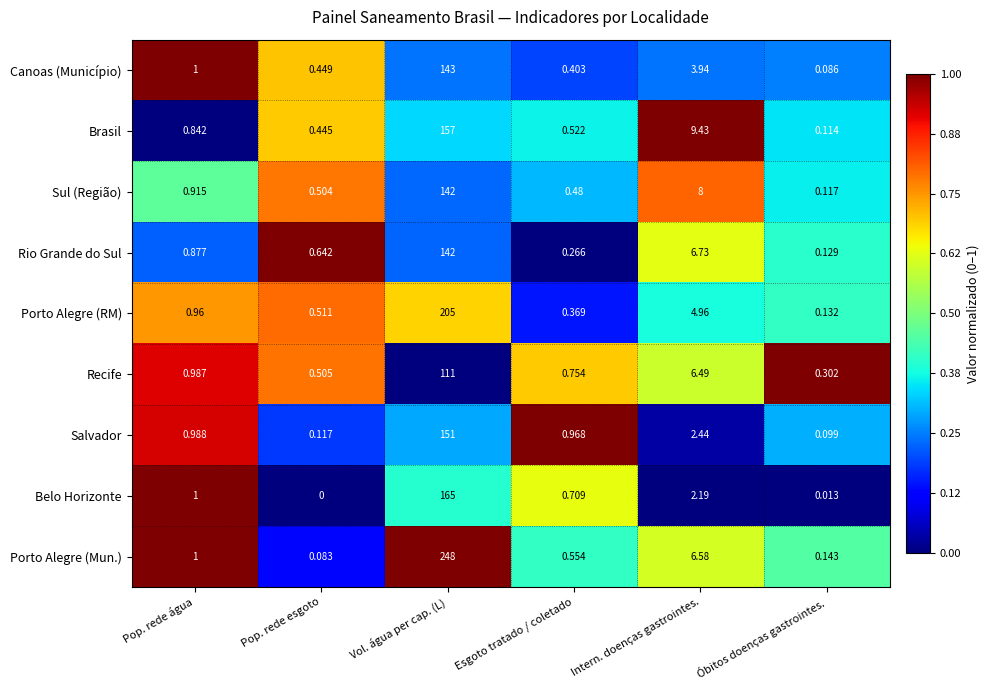

Which series changed the most between Pop. rede esgoto and Esgoto tratado / coletado?

Salvador